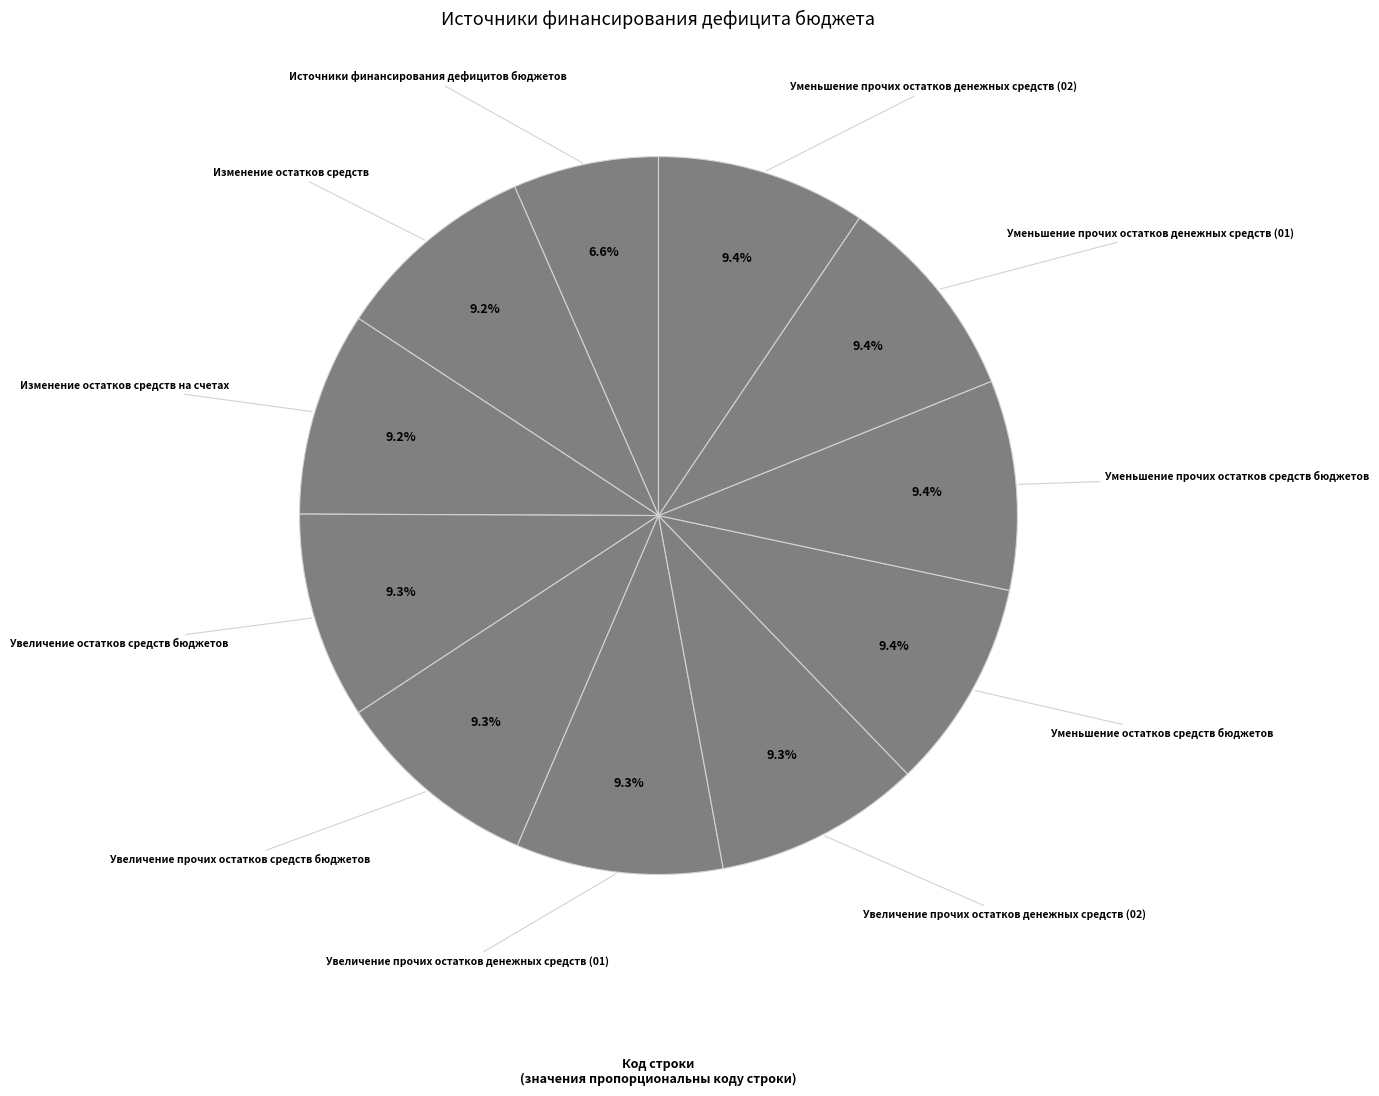

How many slices are in this pie chart?

11